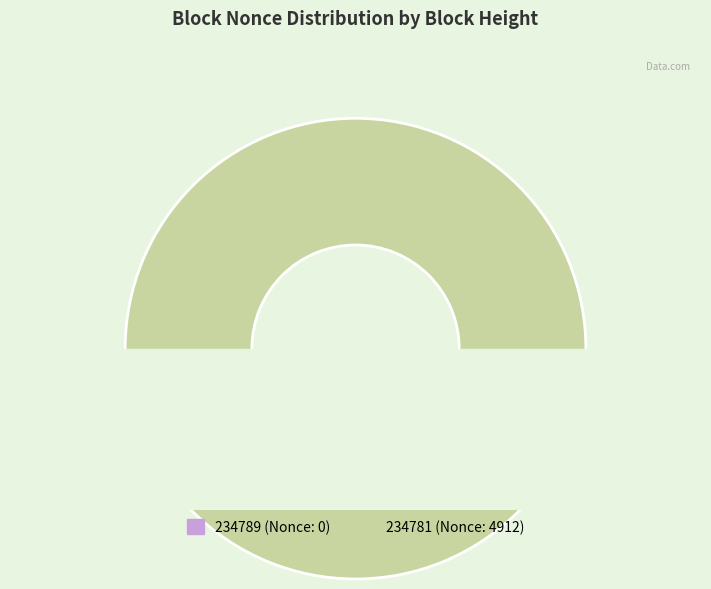

To the nearest percent, what is the combined percentage of 234781 and 234789?

100%